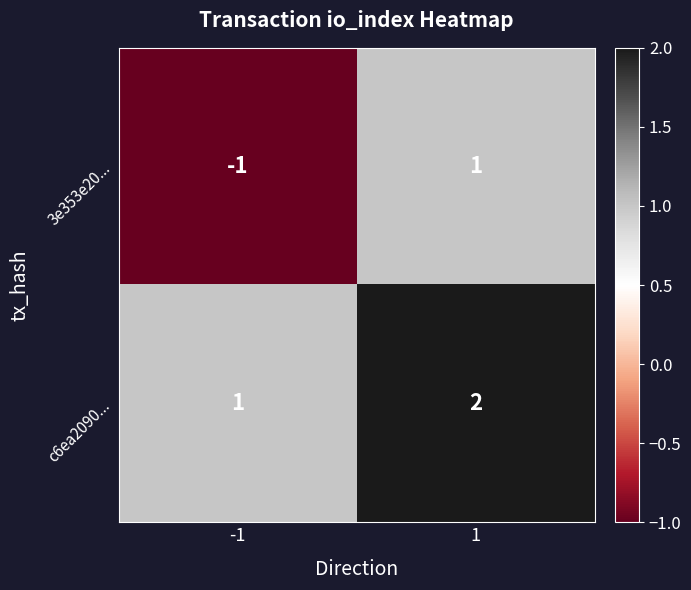

Which series changed the most between -1 and 1?

3e353e20...